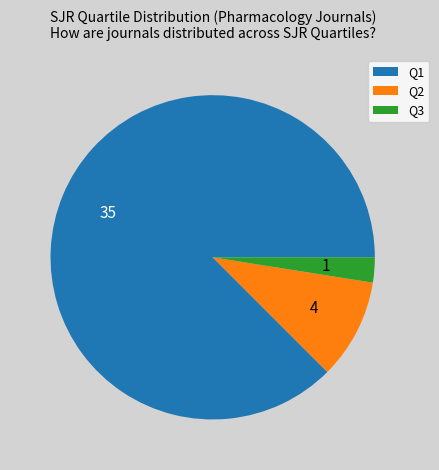

What is the largest slice in the pie chart?

Q1